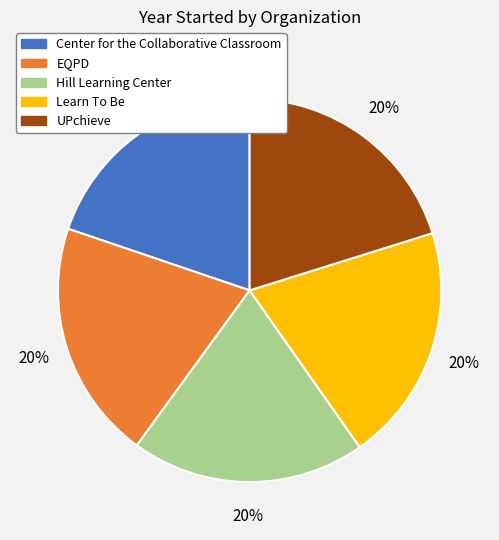

Count the number of slices in the pie.

5